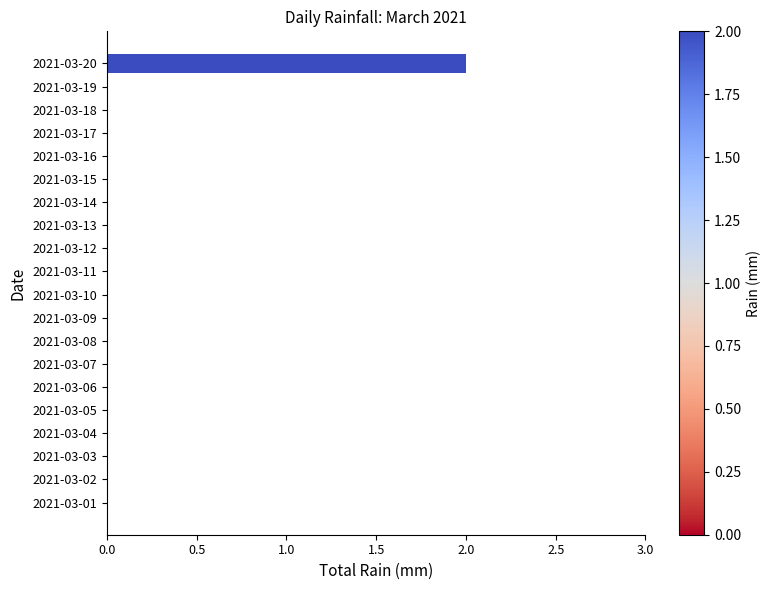

Is it true that the value at 2021-03-17 is 1?

False